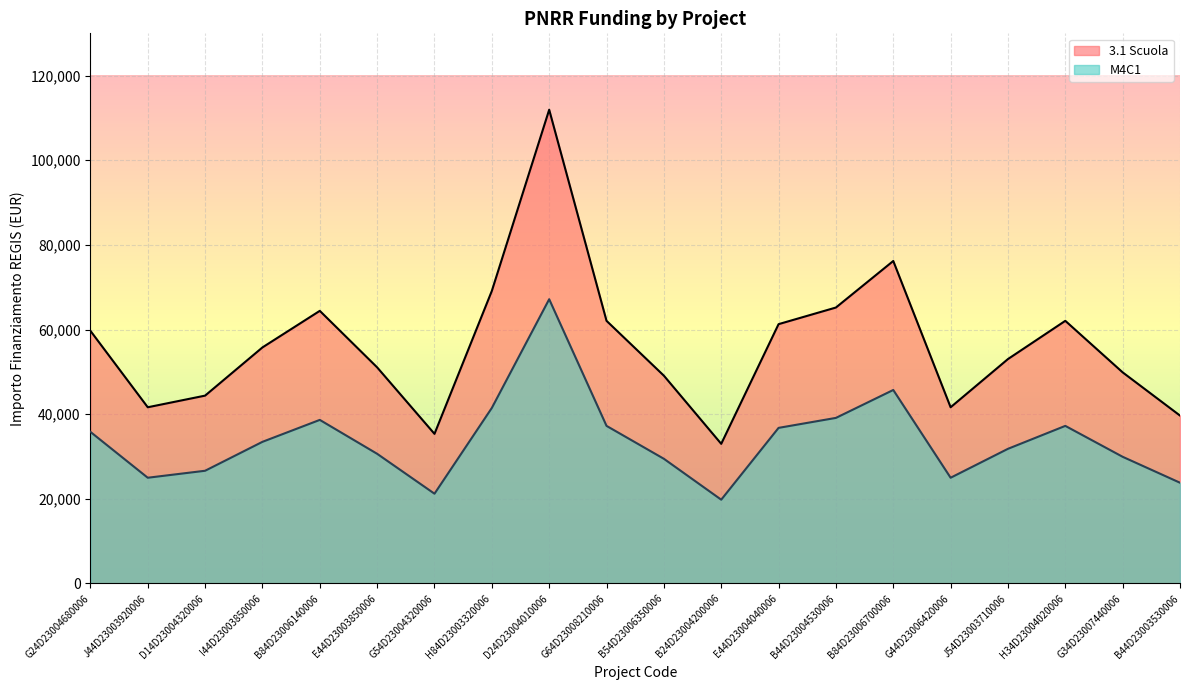

What are all the series names shown in the legend?

3.1 Scuola, M4C1